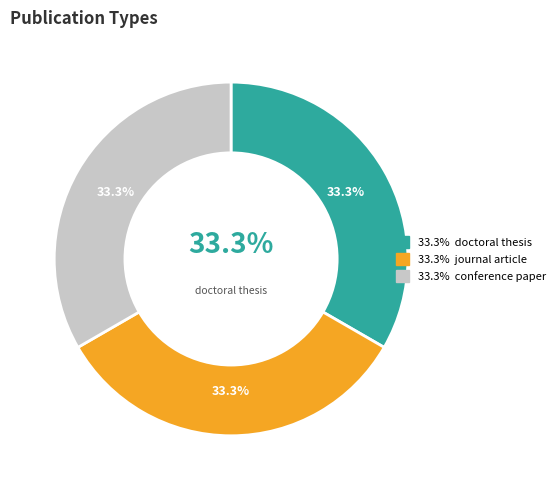

True or false: conference paper accounts for 33% of the total.

True